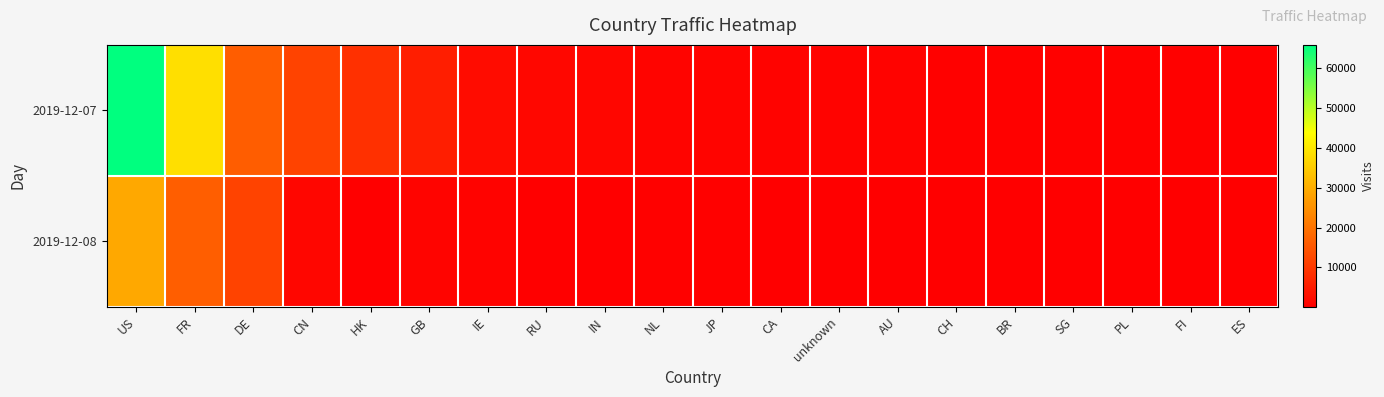

Which series changed the most between DE and HK?

2019-12-08